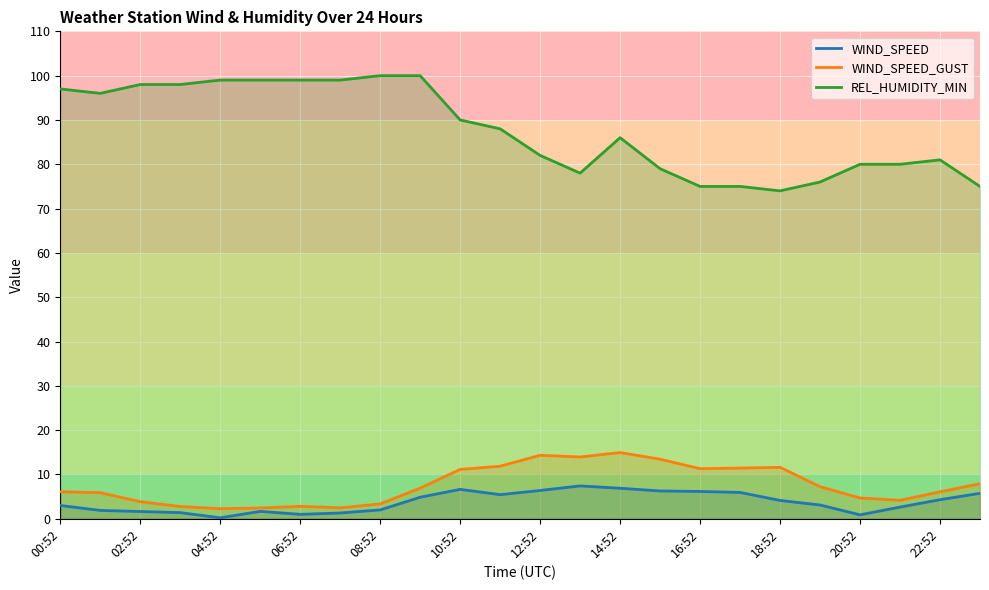

The WIND_SPEED_GUST series shows 3.5 at 12:52. True or false?

False